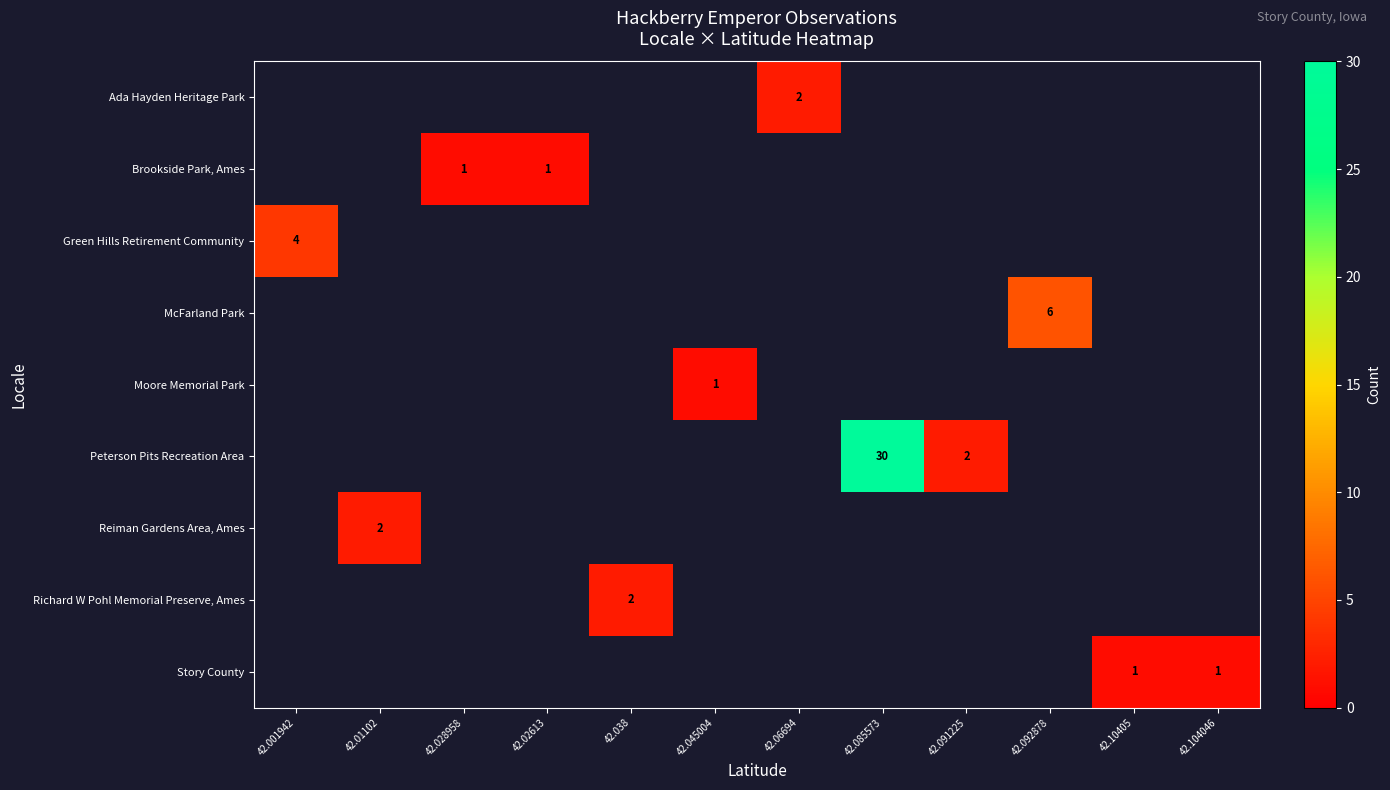

How many distinct data groups are displayed?

9